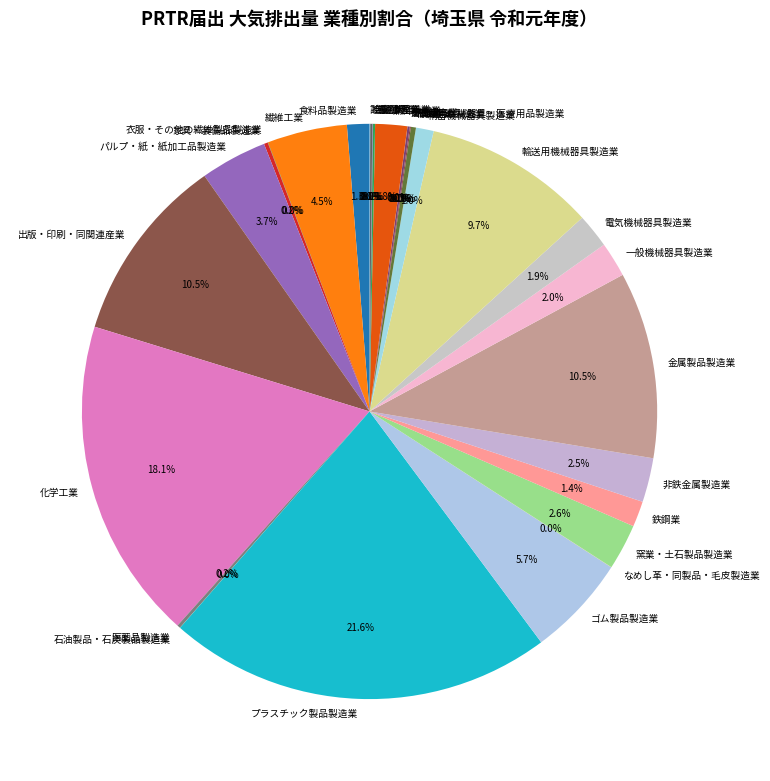

Is パルプ・紙・紙加工品製造業 the majority of the pie?

No